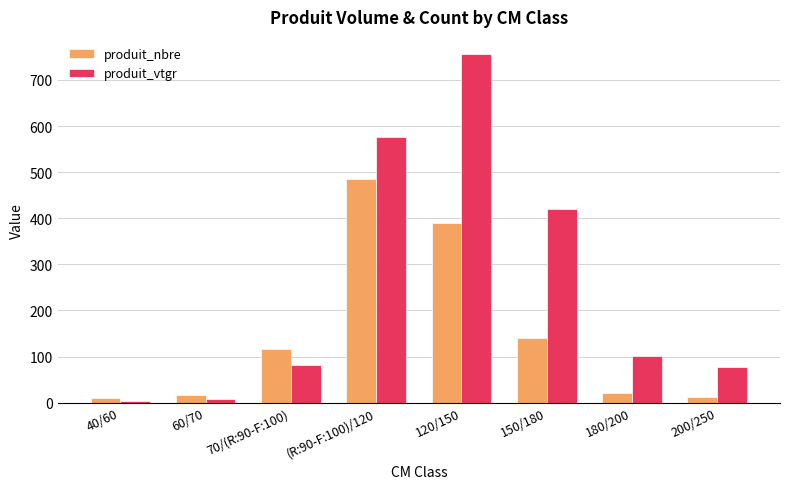

What is the greatest value displayed?

755.6